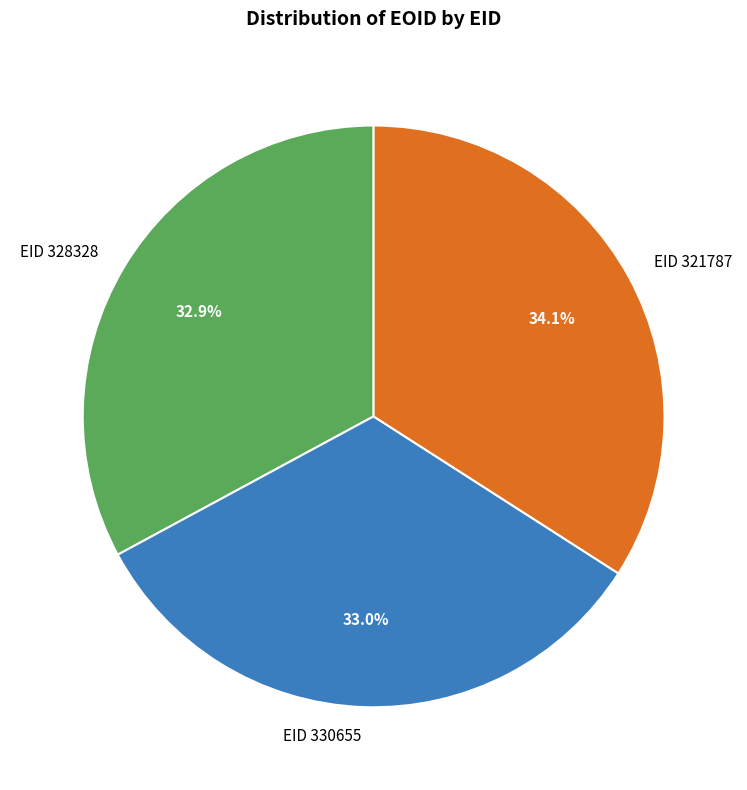

Which category has the biggest portion of the pie?

EID 321787